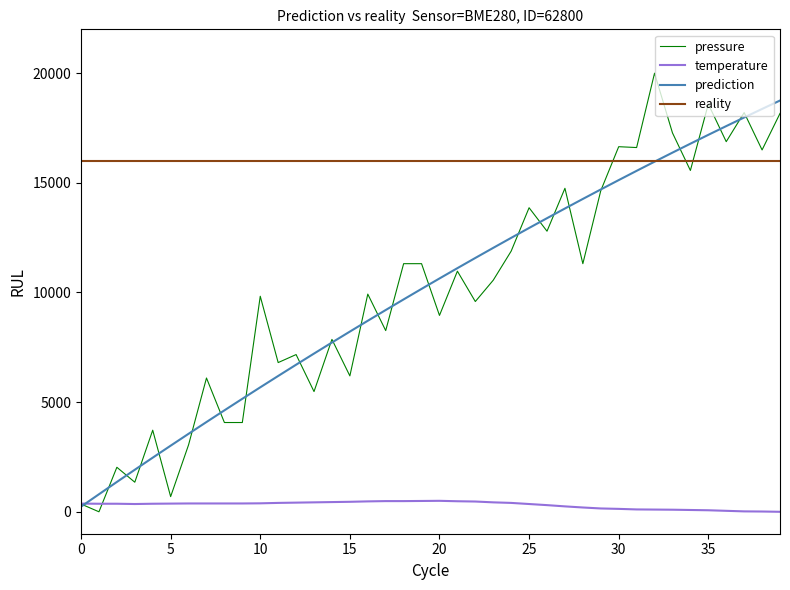

Which series has the largest total across all categories?

reality